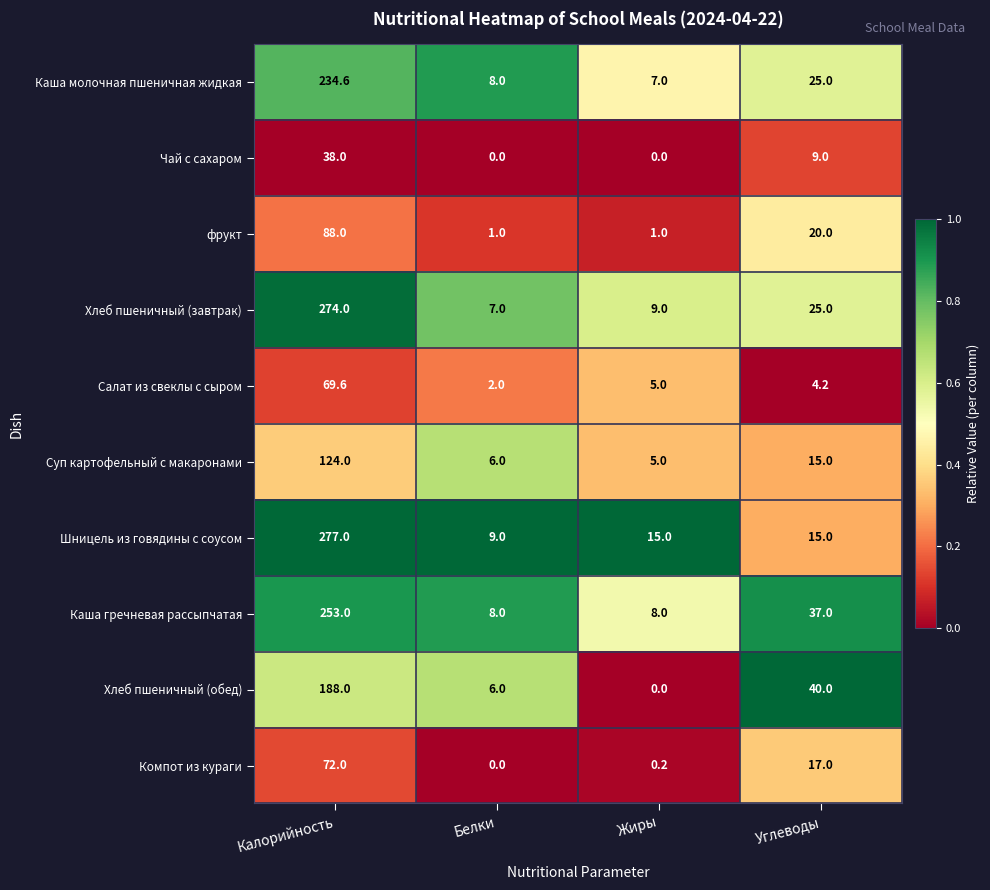

Between Калорийность and Углеводы, which series saw the biggest shift?

Шницель из говядины с соусом